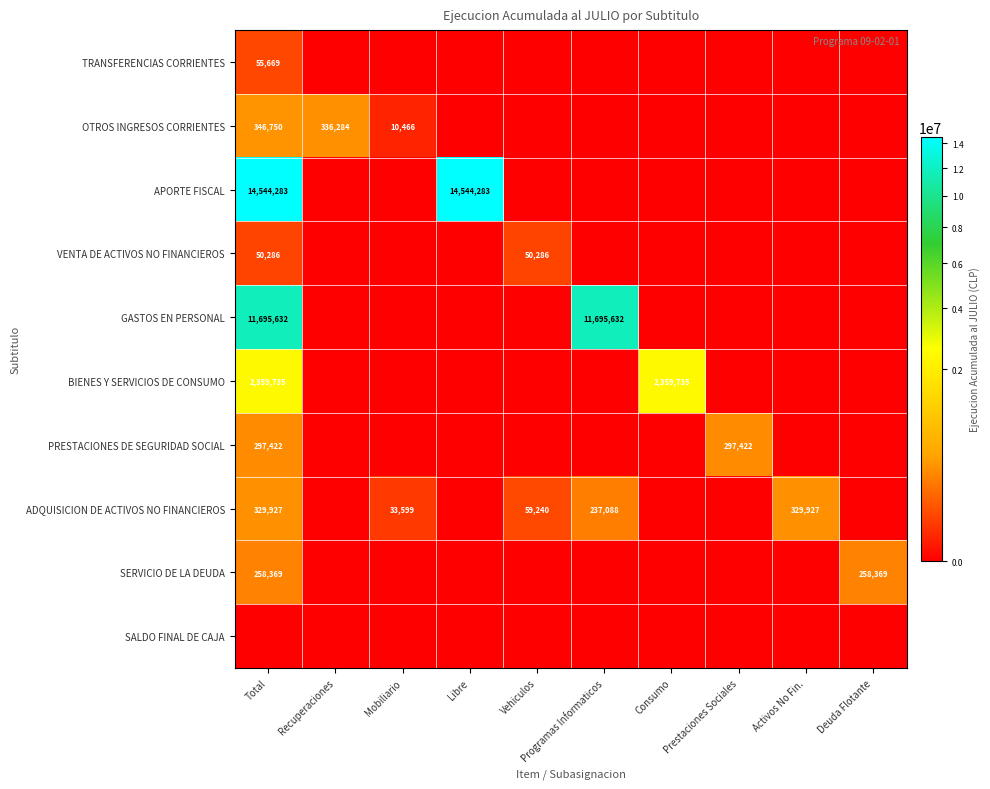

How many categories are shown in the chart?

10